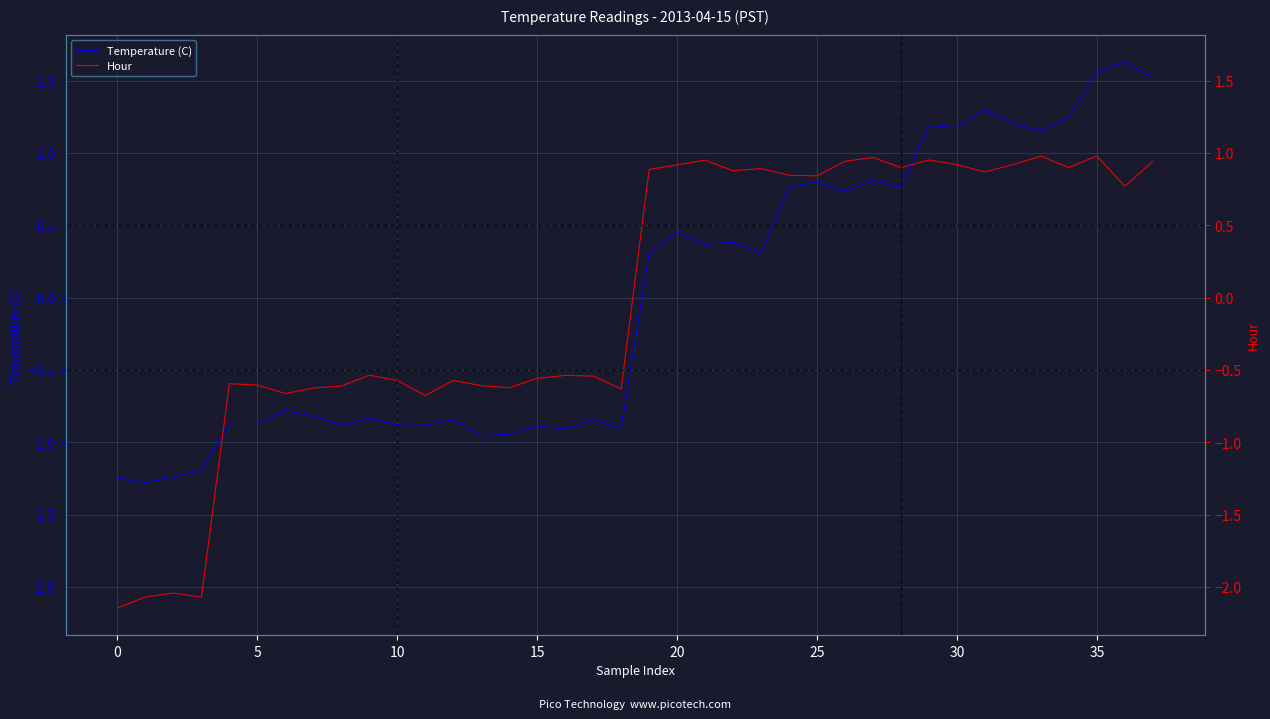

Between 0 and 29, which is larger?

29